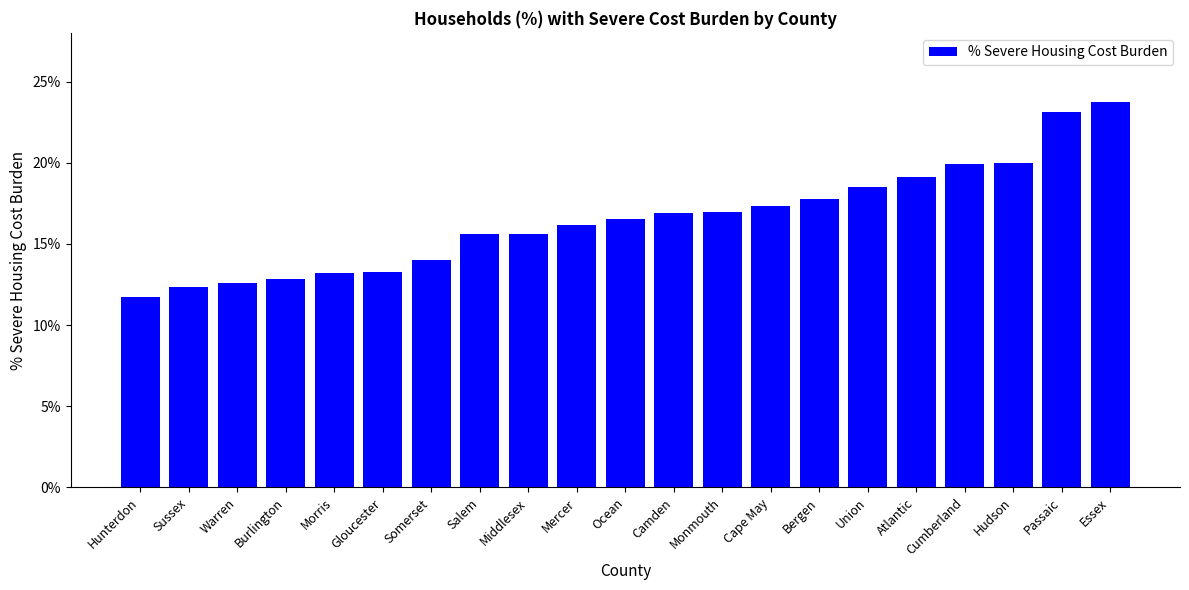

Is it true that the value at Sussex is 0.2?

False